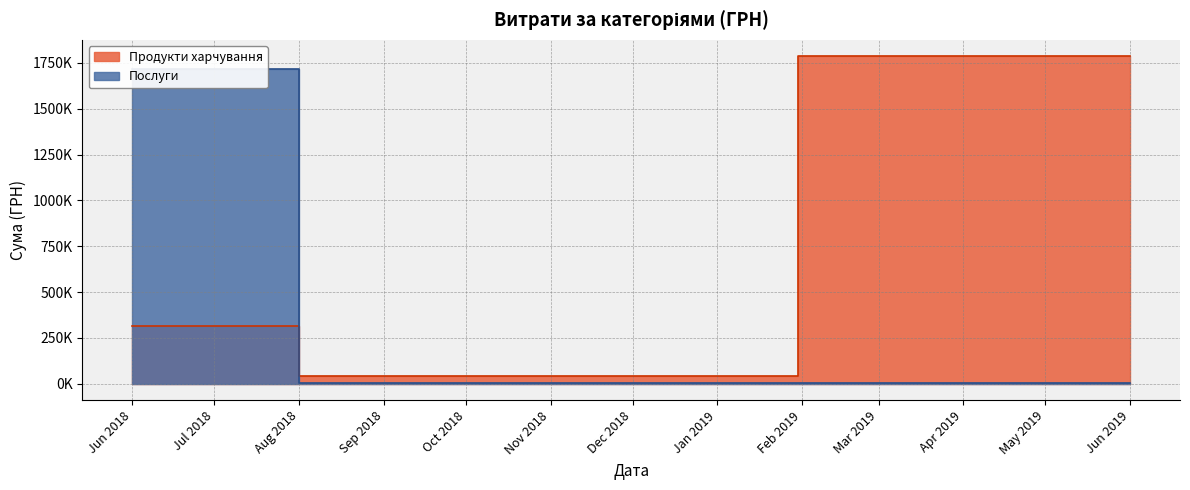

What is the sum of all Послуги values?

1724838.5